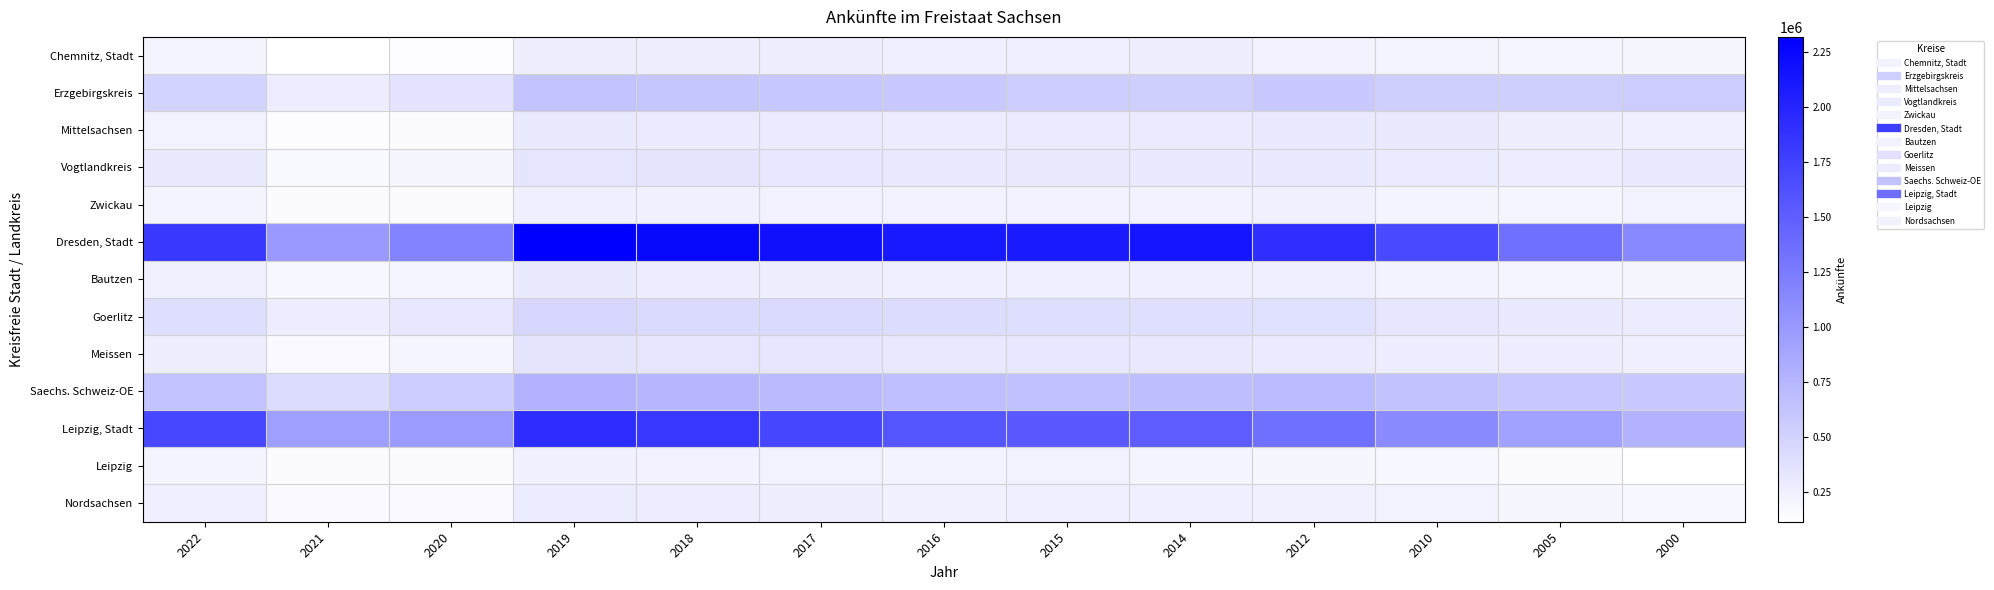

Reading left to right, list all the values displayed in this chart.

Chemnitz, Stadt: 2022=211032	2021=116474	2020=134405	2019=269694	2018=267116	2017=265228	2016=260494	2015=254350	2014=267560	2012=237078	2010=219152	2005=204285	2000=201752
Erzgebirgskreis: 2022=495994	2021=275424	2020=359039	2019=630273	2018=611082	2017=601742	2016=588275	2015=554587	2014=543161	2012=581951	2010=539971	2005=531251	2000=557035
Mittelsachsen: 2022=232247	2021=142816	2020=162509	2019=297595	2018=292258	2017=289397	2016=280567	2015=292373	2014=290281	2012=311488	2010=298501	2005=269160	2000=260922
Vogtlandkreis: 2022=298954	2021=185073	2020=200340	2019=348244	2018=348893	2017=329965	2016=310236	2015=299786	2014=306291	2012=309533	2010=292974	2005=274899	2000=312893
Zwickau: 2022=217400	2021=153147	2020=153676	2019=261809	2018=249467	2017=241492	2016=241117	2015=241746	2014=238248	2012=248840	2010=215682	2005=210182	2000=233048
Dresden, Stadt: 2022=1822053	2021=994721	2020=1182401	2019=2316451	2018=2247007	2017=2173407	2016=2092314	2015=2081439	2014=2130077	2012=1918520	2010=1677295	2005=1346787	2000=1143888
Bautzen: 2022=253254	2021=186168	2020=208902	2019=300736	2018=276778	2017=267818	2016=261295	2015=260260	2014=257837	2012=254457	2010=225533	2005=206196	2000=201556
Goerlitz: 2022=406534	2021=278984	2020=327033	2019=469997	2018=440782	2017=442230	2016=418424	2015=405427	2014=393554	2012=388196	2010=335649	2005=311763	2000=282418
Meissen: 2022=269130	2021=173097	2020=206334	2019=350433	2018=346604	2017=333564	2016=318525	2015=327836	2014=317779	2012=295144	2010=274049	2005=273238	2000=254053
Saechs. Schweiz-OE: 2022=625829	2021=423848	2020=558871	2019=778532	2018=751778	2017=709851	2016=674489	2015=662662	2014=681256	2012=705992	2010=644406	2005=589284	2000=596404
Leipzig, Stadt: 2022=1703602	2021=948014	2020=984503	2019=1929694	2018=1836797	2017=1708913	2016=1572073	2015=1535955	2014=1510374	2012=1347820	2010=1121257	2005=926180	2000=780131
Leipzig: 2022=218847	2021=151104	2020=151730	2019=245802	2018=238426	2017=234056	2016=222234	2015=234253	2014=216083	2012=200840	2010=189539	2005=152790	2000=131642
Nordsachsen: 2022=254323	2021=172766	2020=171468	2019=284913	2018=271825	2017=266338	2016=252217	2015=255242	2014=256312	2012=250637	2010=233532	2005=195304	2000=187290